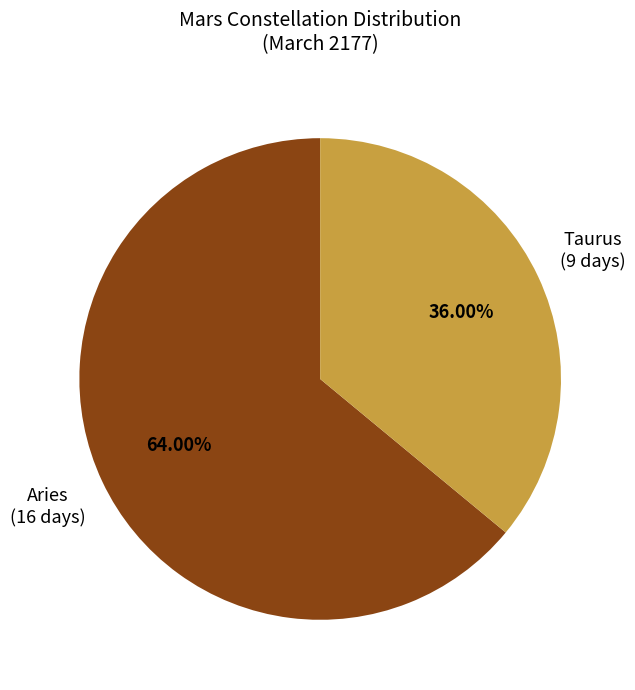

Do Aries and Taurus together represent more than half of the pie?

Yes